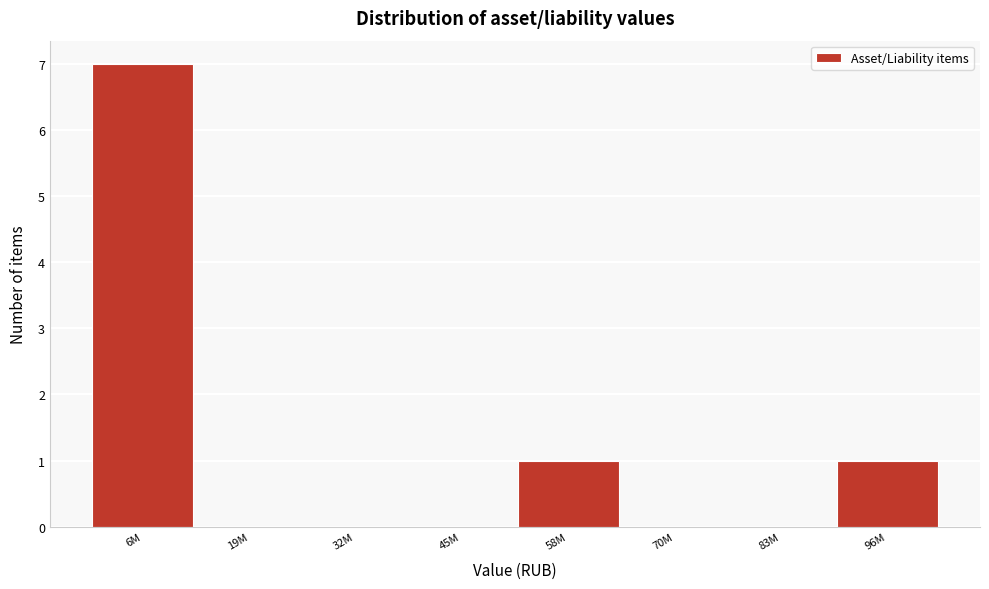

Reading left to right, list all the values displayed in this chart.

6M=7	19M=0	32M=0	45M=0	58M=1	70M=0	83M=0	96M=1